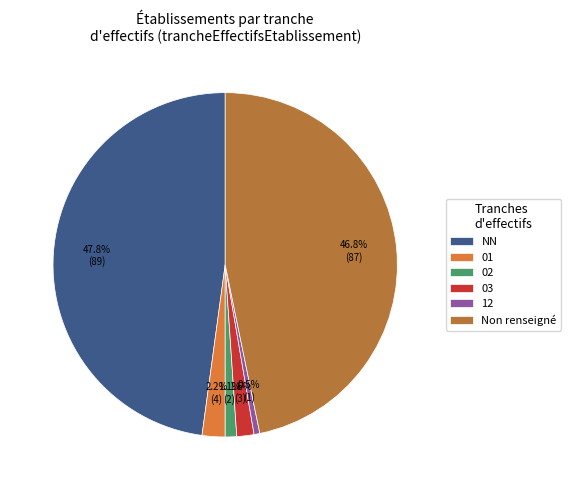

Between 03 and Non renseigné, which is larger?

Non renseigné